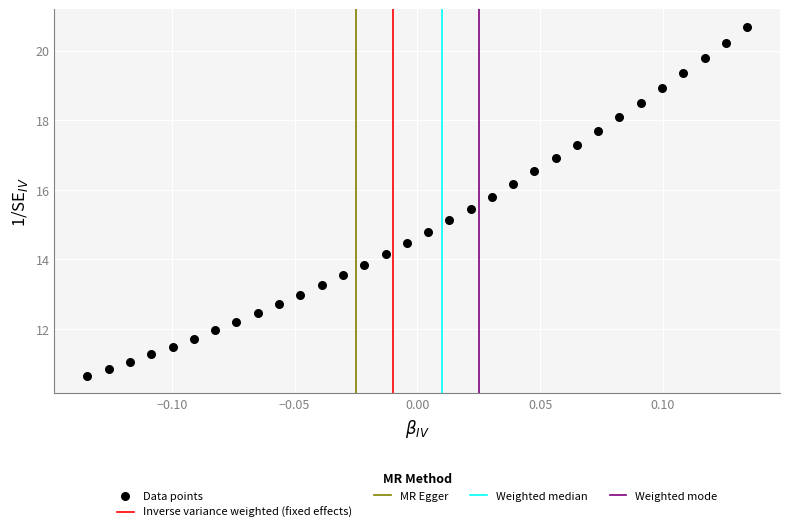

What is the range of Y values (max minus min)?

10.0